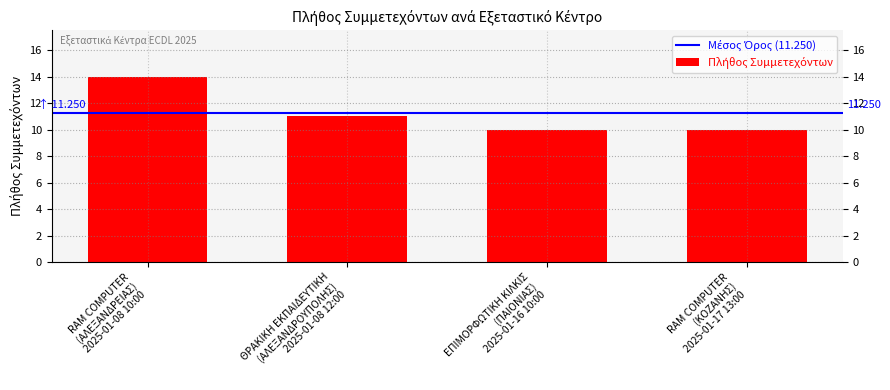

Reading right to left, transcribe all the data shown in this chart.

RAM COMPUTER
(ΚΟΖΑΝΗΣ)
2025-01-17 13:00=10	ΕΠΙΜΟΡΦΩΤΙΚΗ ΚΙΛΚΙΣ
(ΠΑΙΟΝΙΑΣ)
2025-01-16 10:00=10	ΘΡΑΚΙΚΗ ΕΚΠΑΙΔΕΥΤΙΚΗ
(ΑΛΕΞΑΝΔΡΟΥΠΟΛΗΣ)
2025-01-08 12:00=11	RAM COMPUTER
(ΑΛΕΞΑΝΔΡΕΙΑΣ)
2025-01-08 10:00=14